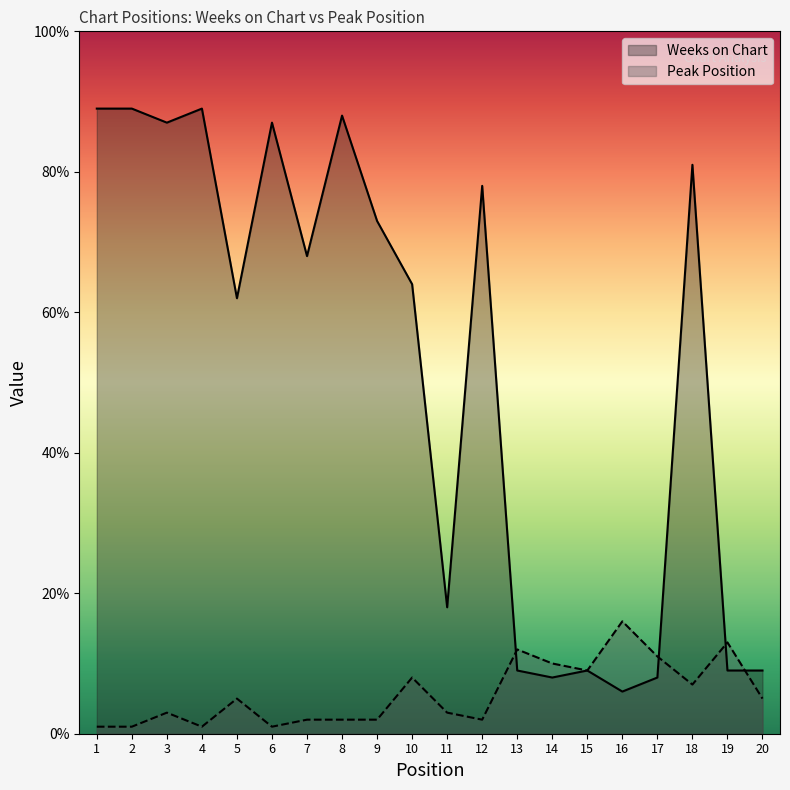

Rank the series at 2 from highest to lowest value.

Weeks on Chart, Peak Position